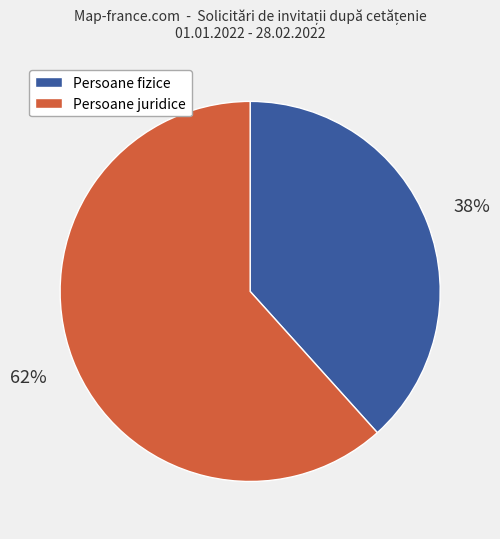

How many slices are in this pie chart?

2